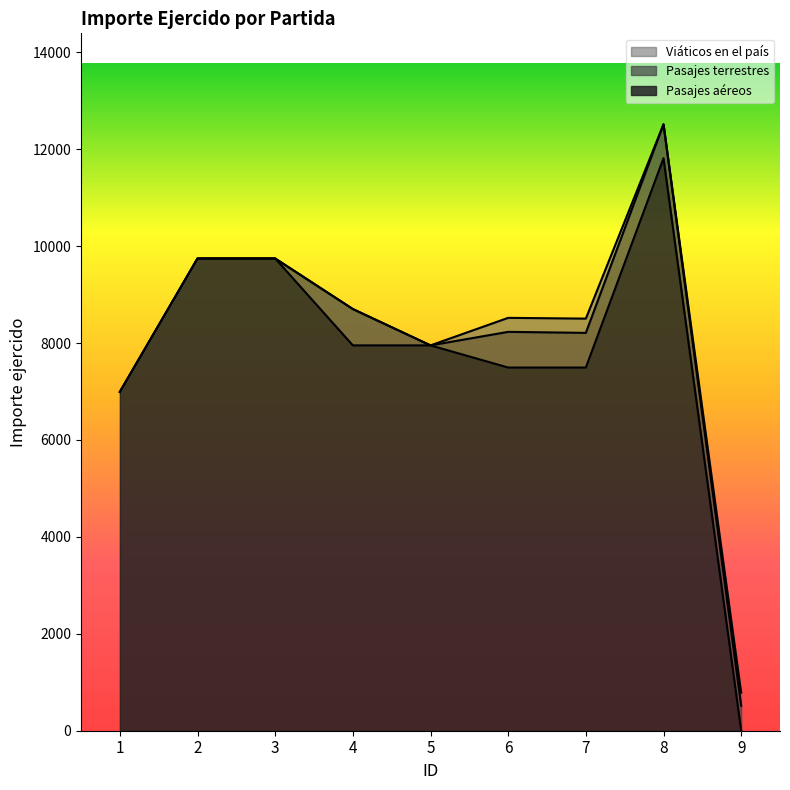

What is the highest value of the Pasajes aéreos series?

11813.0